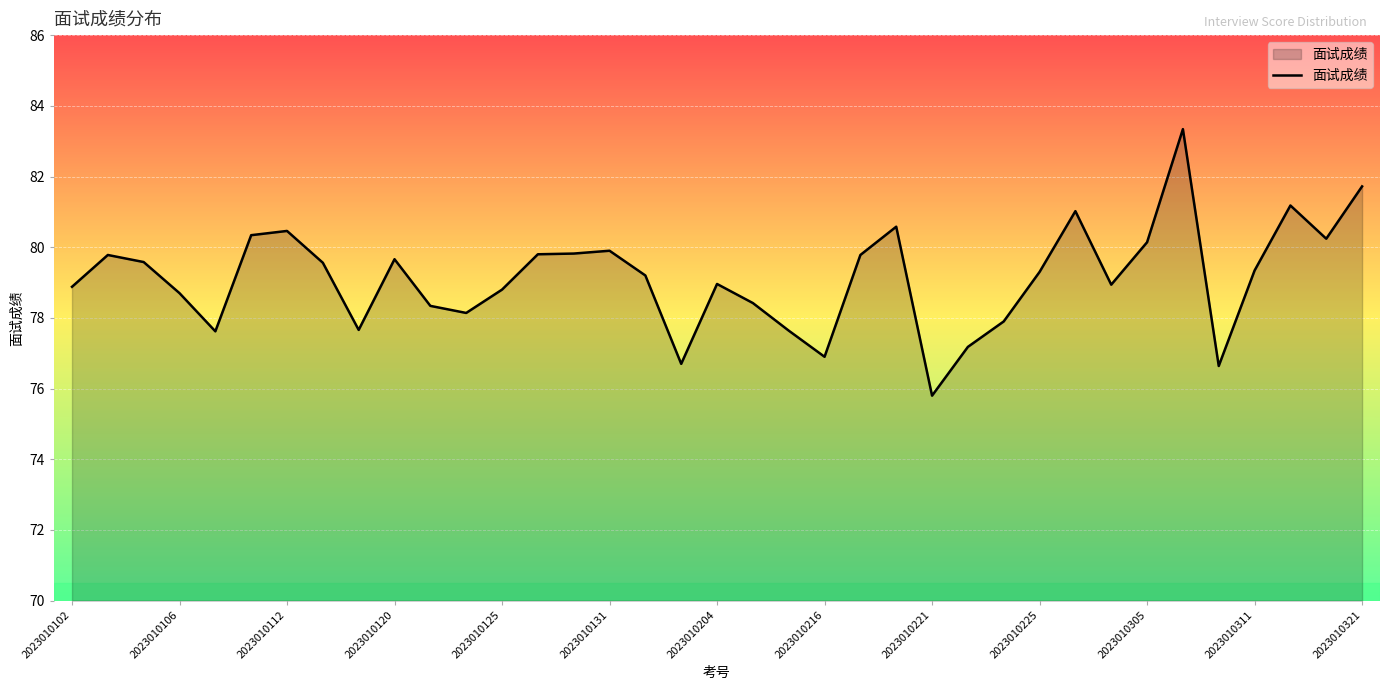

What is the difference between the maximum and minimum values?

7.5